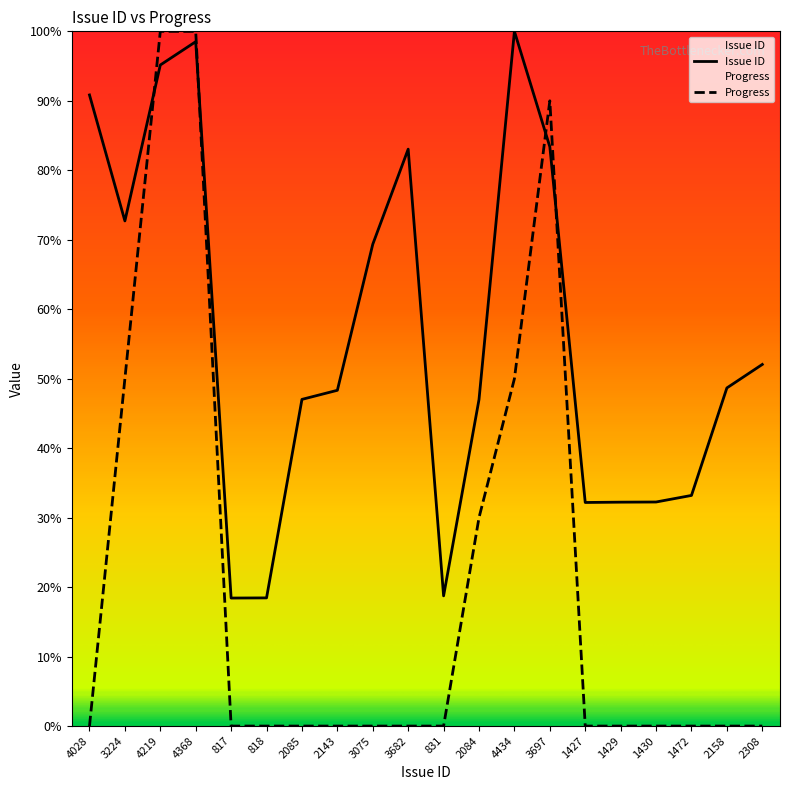

Reading right to left, what are all the values shown in this chart?

Issue ID: 2308=52.1	2158=48.7	1472=33.2	1430=32.3	1429=32.2	1427=32.2	3697=83.4	4434=100.0	2084=47.0	831=18.7	3682=83.0	3075=69.4	2143=48.3	2085=47.0	818=18.4	817=18.4	4368=98.5	4219=95.2	3224=72.7	4028=90.8
Progress: 2308=0.0	2158=0.0	1472=0.0	1430=0.0	1429=0.0	1427=0.0	3697=90.0	4434=50.0	2084=30.0	831=0.0	3682=0.0	3075=0.0	2143=0.0	2085=0.0	818=0.0	817=0.0	4368=100.0	4219=100.0	3224=50.0	4028=0.0